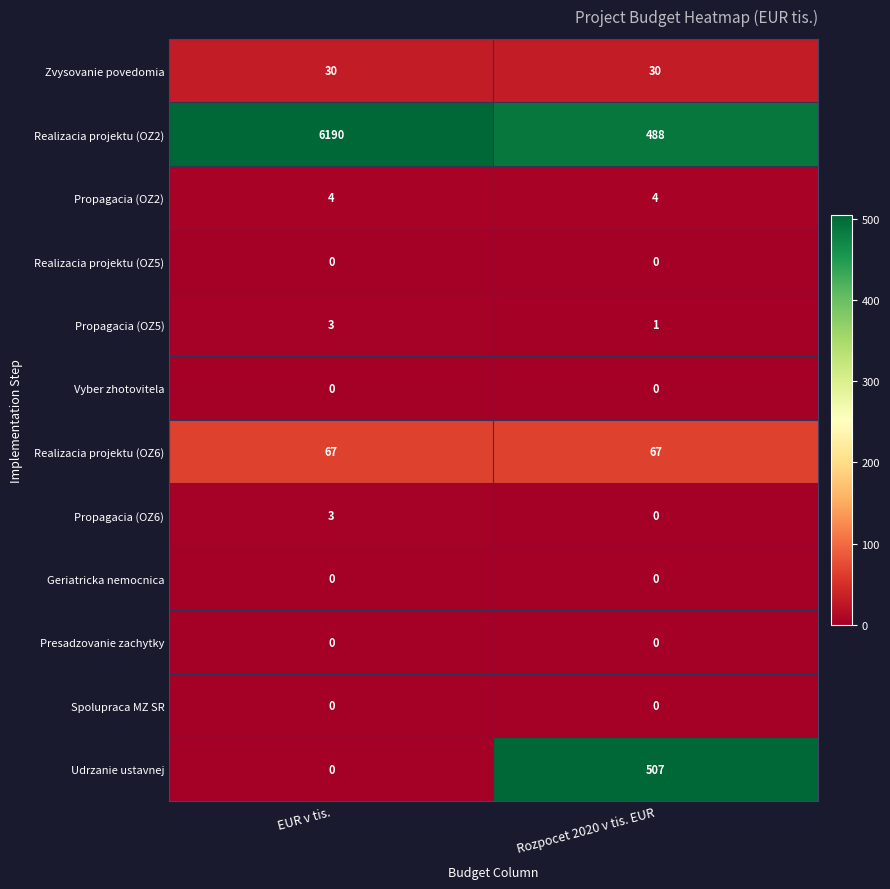

What is the difference between the highest and lowest values at EUR v tis.?

6190